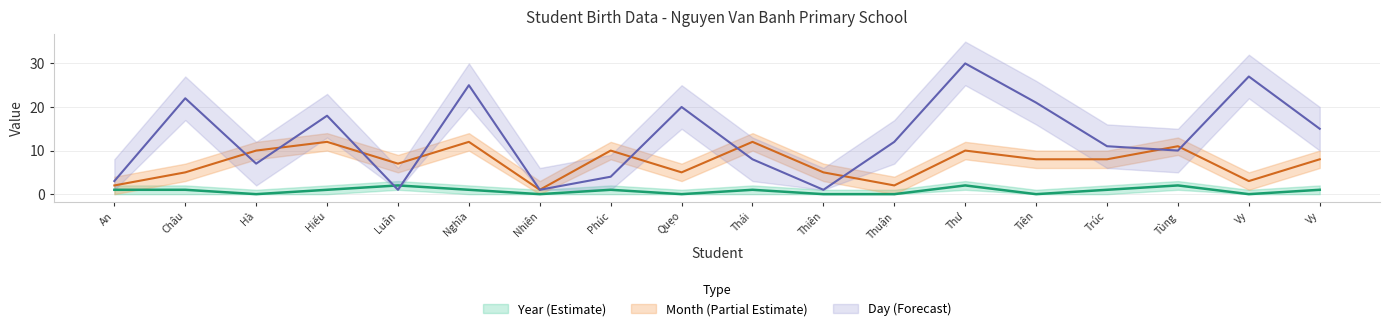

What are all the series names shown in the legend?

Month, Day, Year